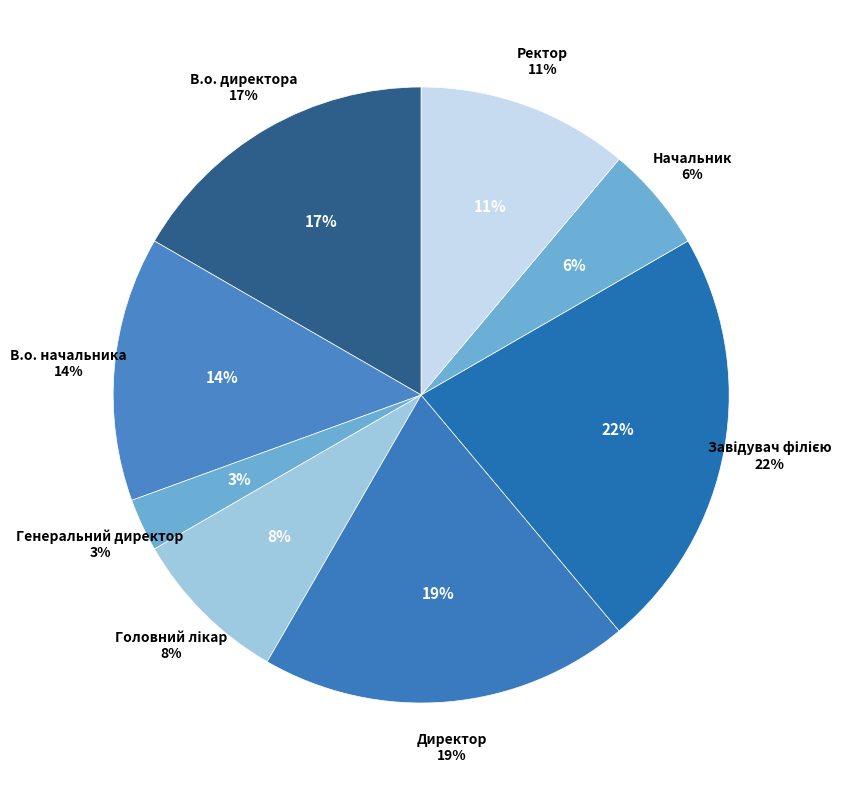

To the nearest percent, what is the average slice percentage?

12%